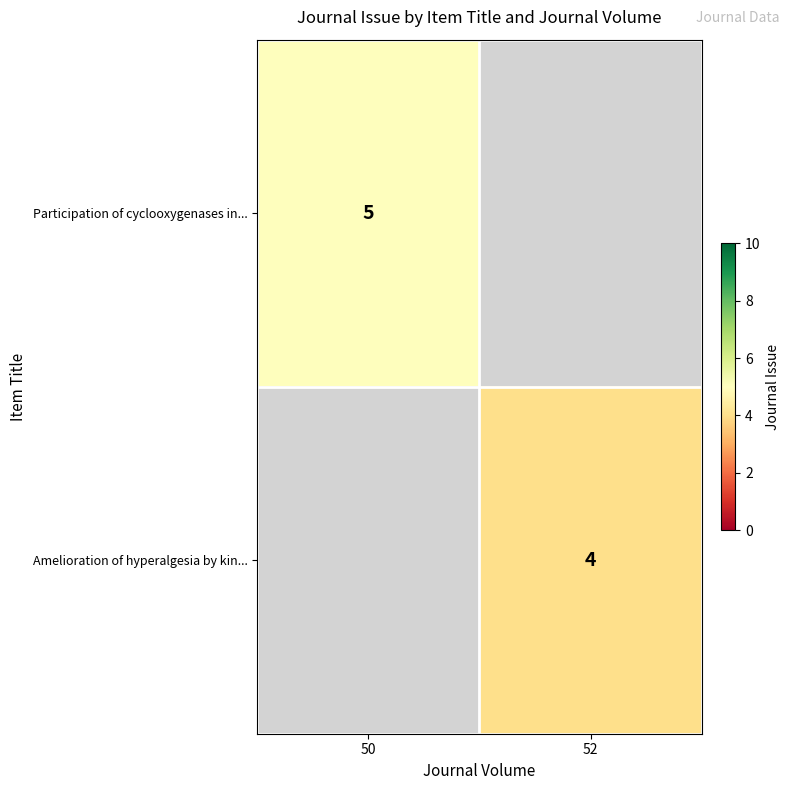

Is it true that Amelioration of hyperalgesia by kin... equals 4 at 52?

True